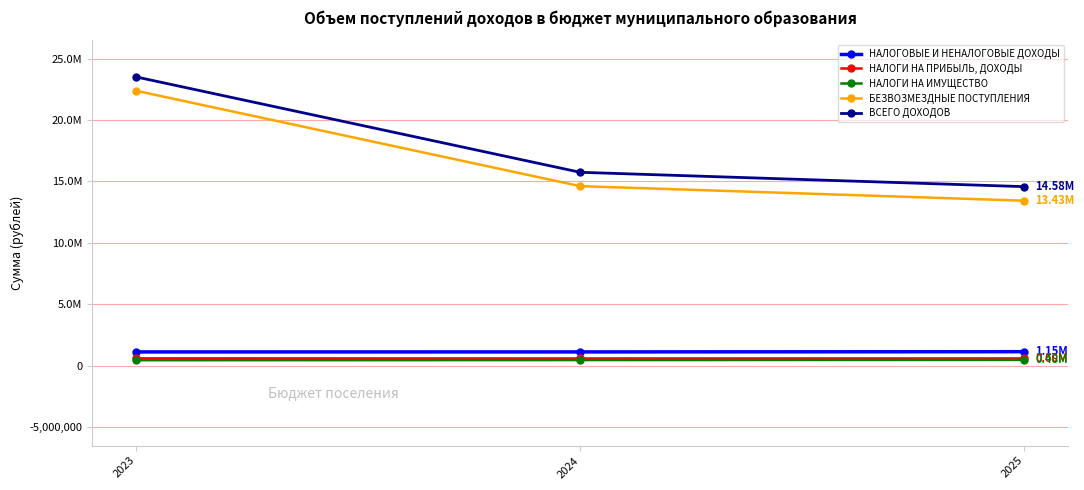

What are all the series names shown in the legend?

НАЛОГОВЫЕ И НЕНАЛОГОВЫЕ ДОХОДЫ, НАЛОГИ НА ПРИБЫЛЬ, ДОХОДЫ, НАЛОГИ НА ИМУЩЕСТВО, БЕЗВОЗМЕЗДНЫЕ ПОСТУПЛЕНИЯ, ВСЕГО ДОХОДОВ